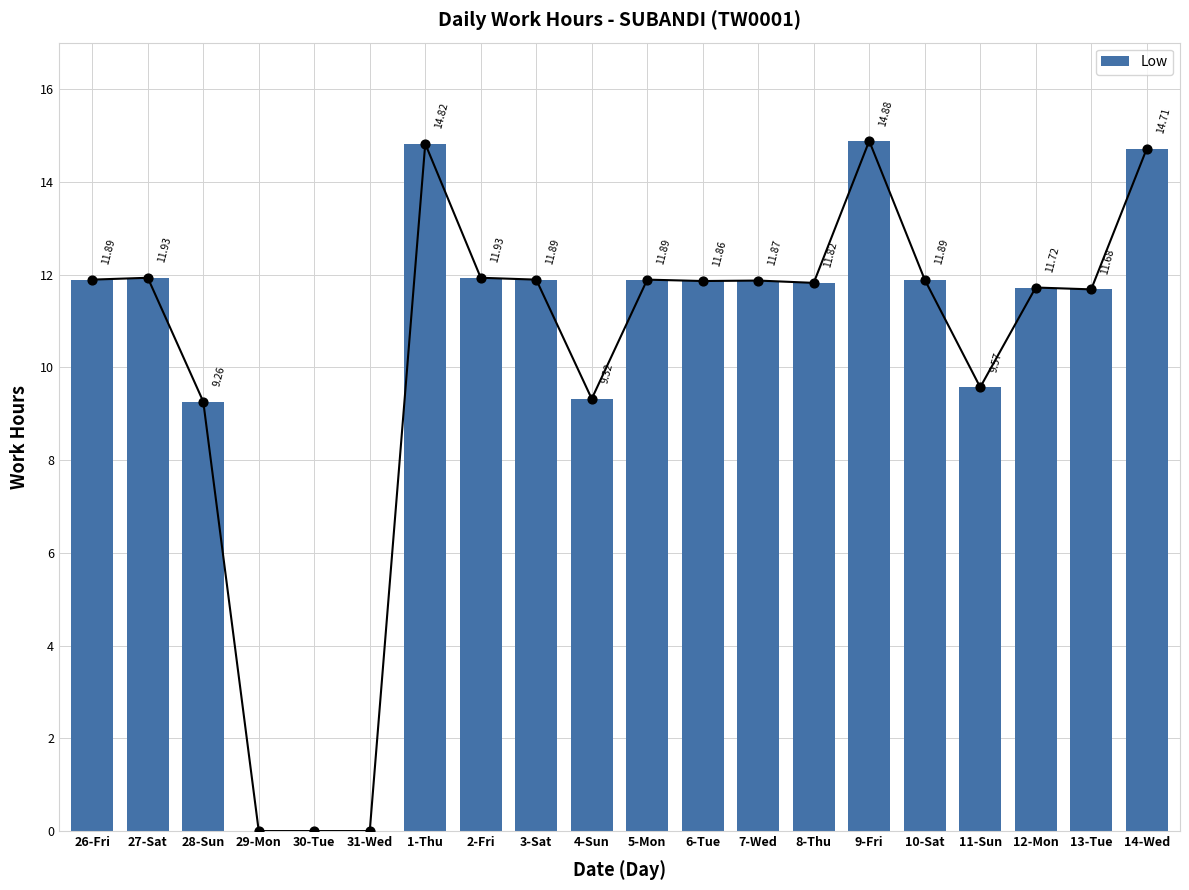

What is the change in value from 31-Wed to 5-Mon?

+11.9